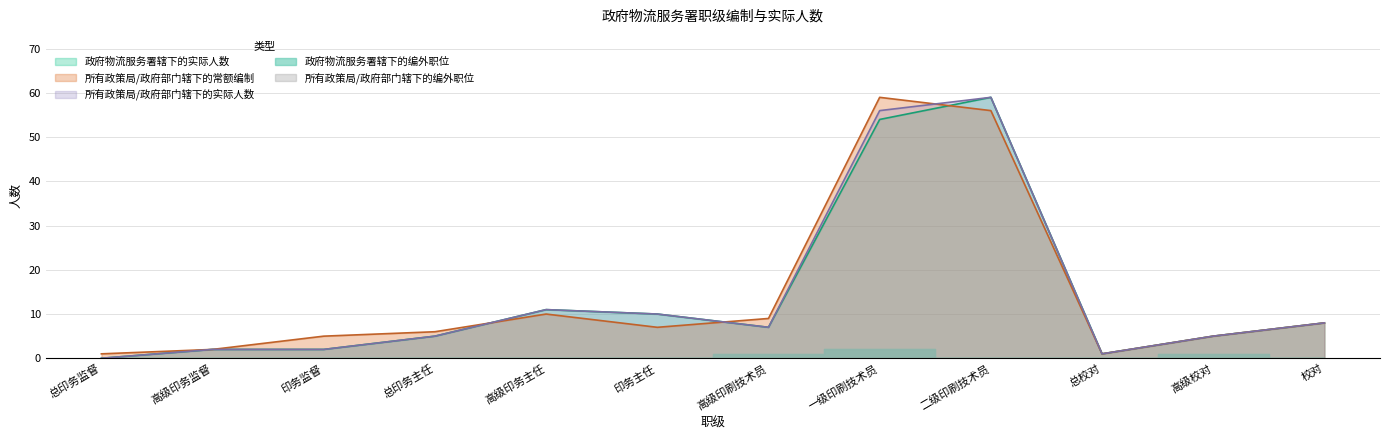

Does the chart display data point markers on the line(s)?

No